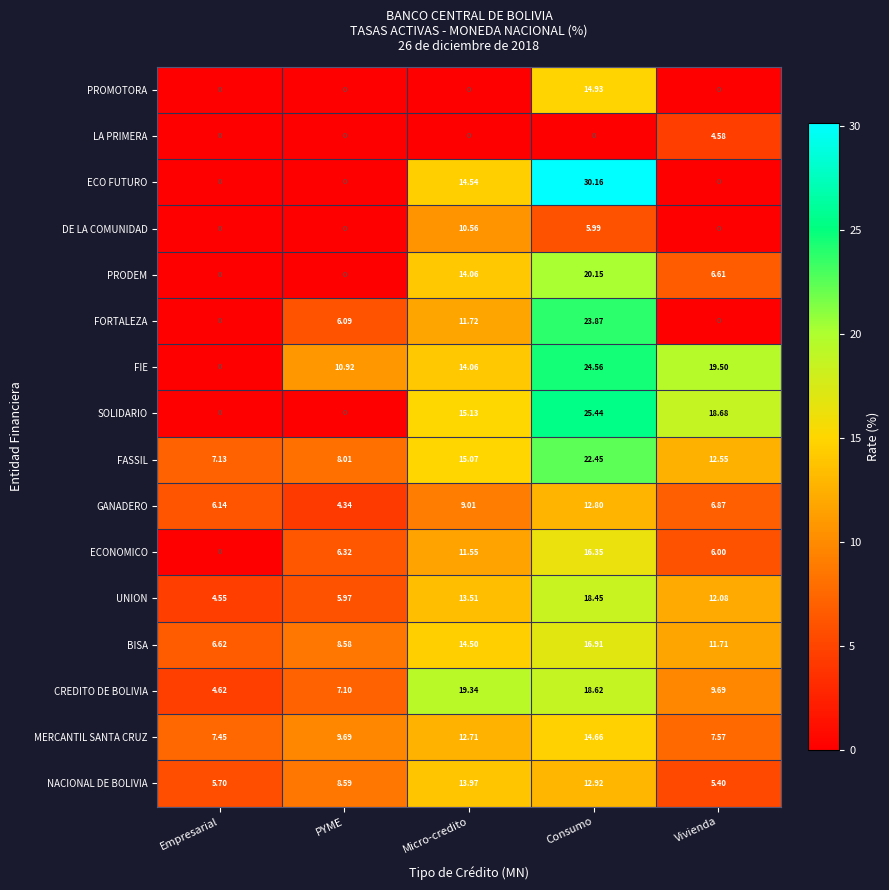

Which series has the largest range (max minus min)?

ECO FUTURO